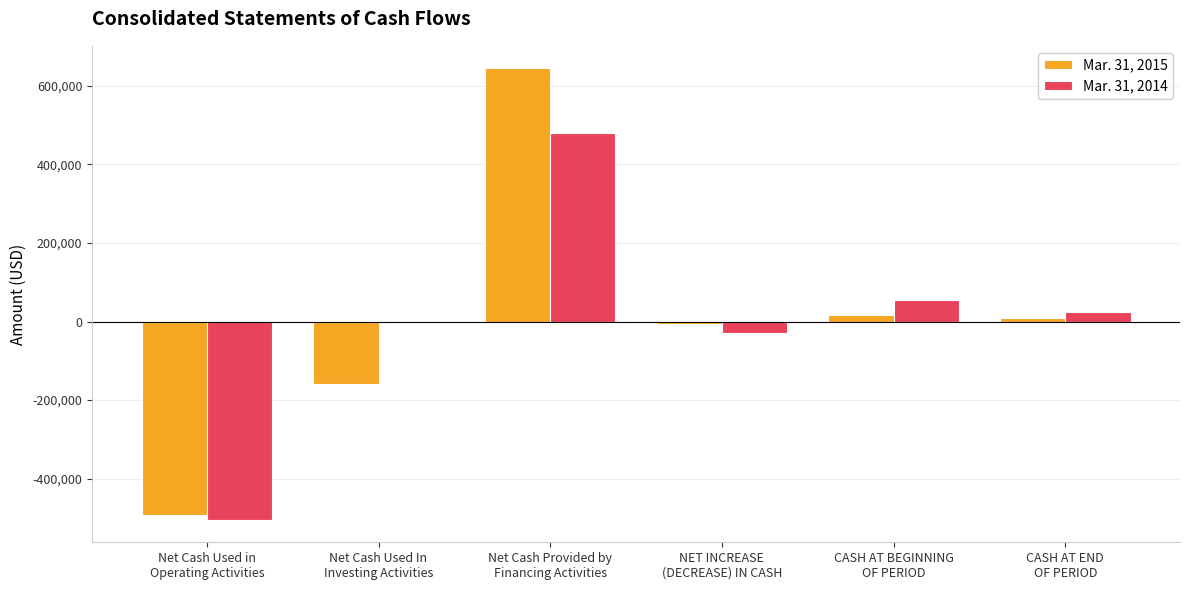

List the series in order of their peak value, lowest first.

Mar. 31, 2014, Mar. 31, 2015